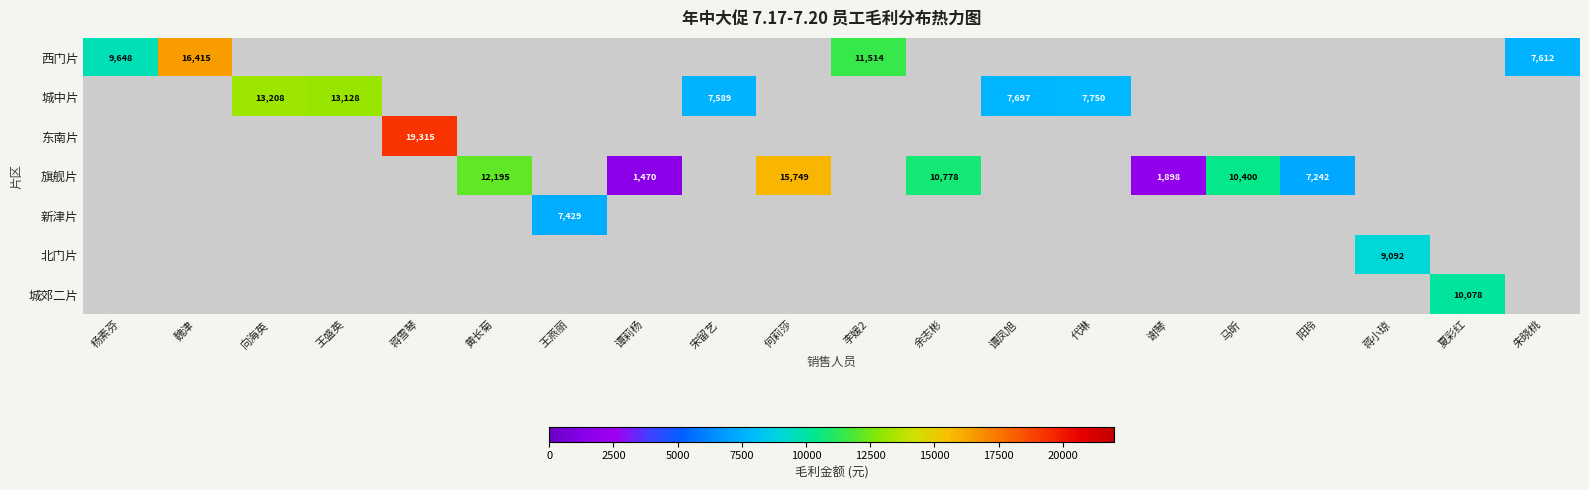

At how many categories does at least one series exceed 4125?

18